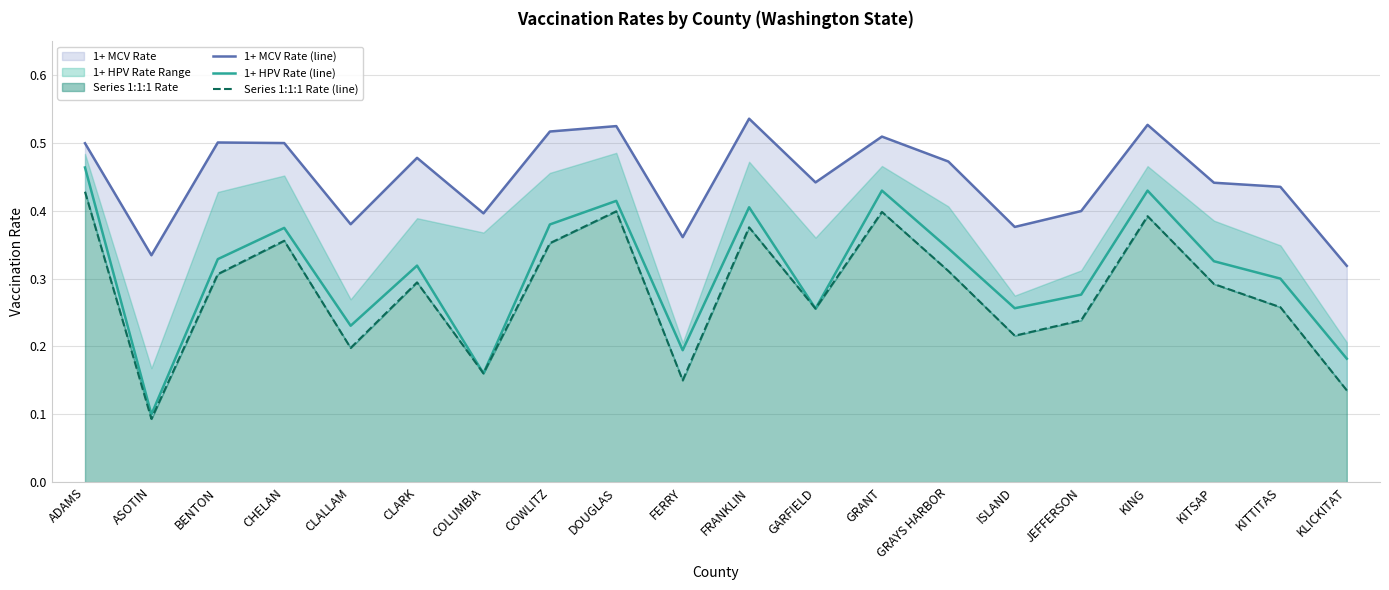

At which category does the chart reach its peak across all series?

FRANKLIN